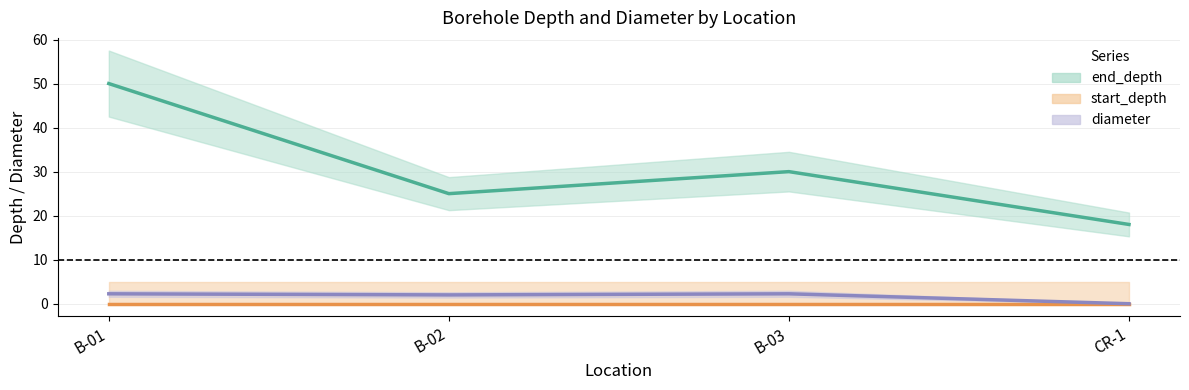

What is the difference between the maximum and second lowest values in the end_depth series?

25.0